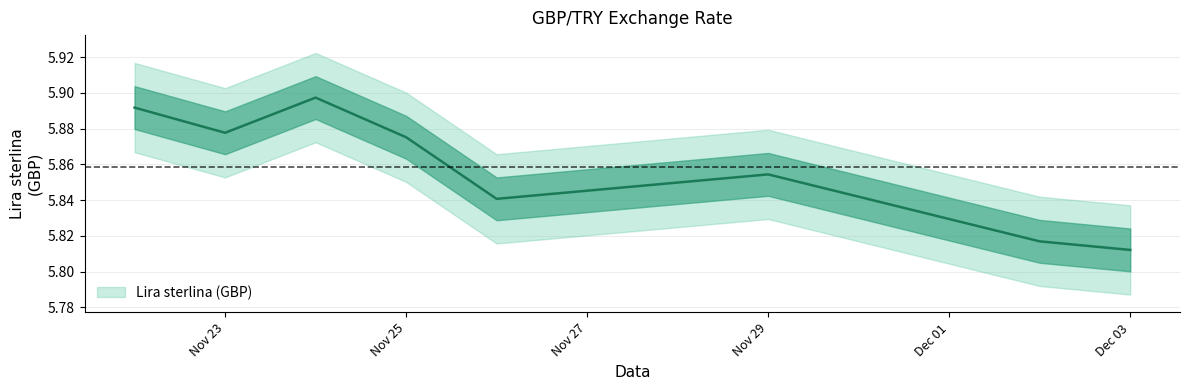

How many lines are shown in the chart?

1